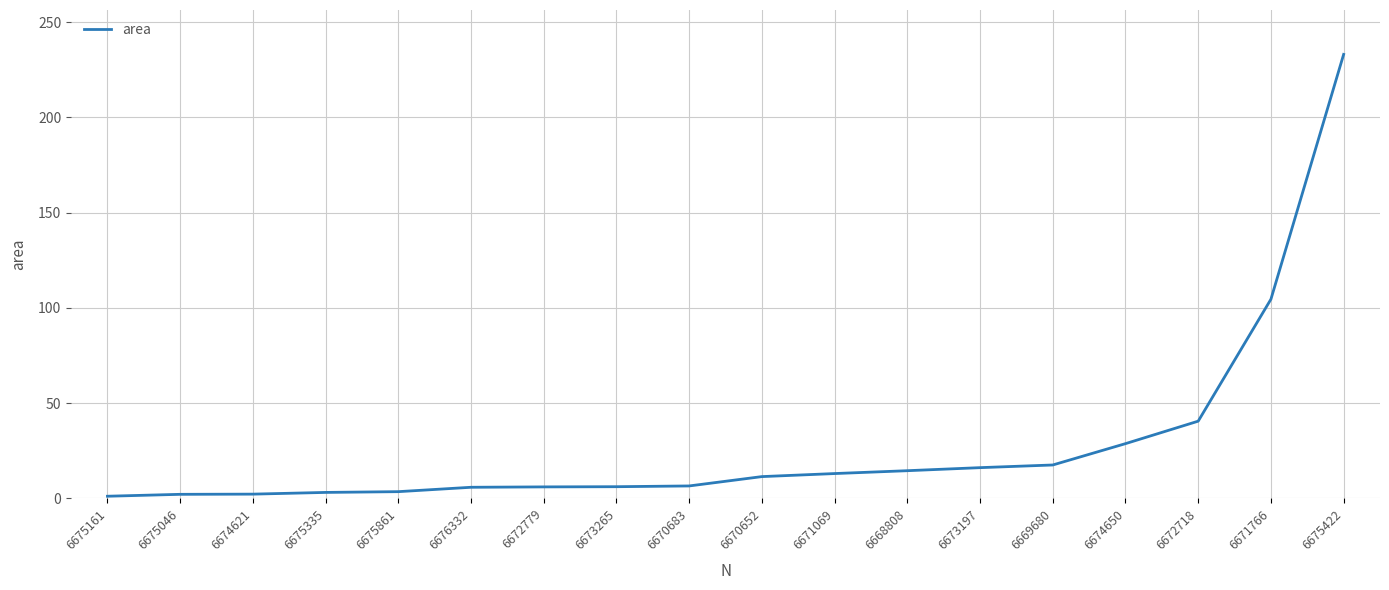

What is the difference between the maximum and minimum values?

231.9